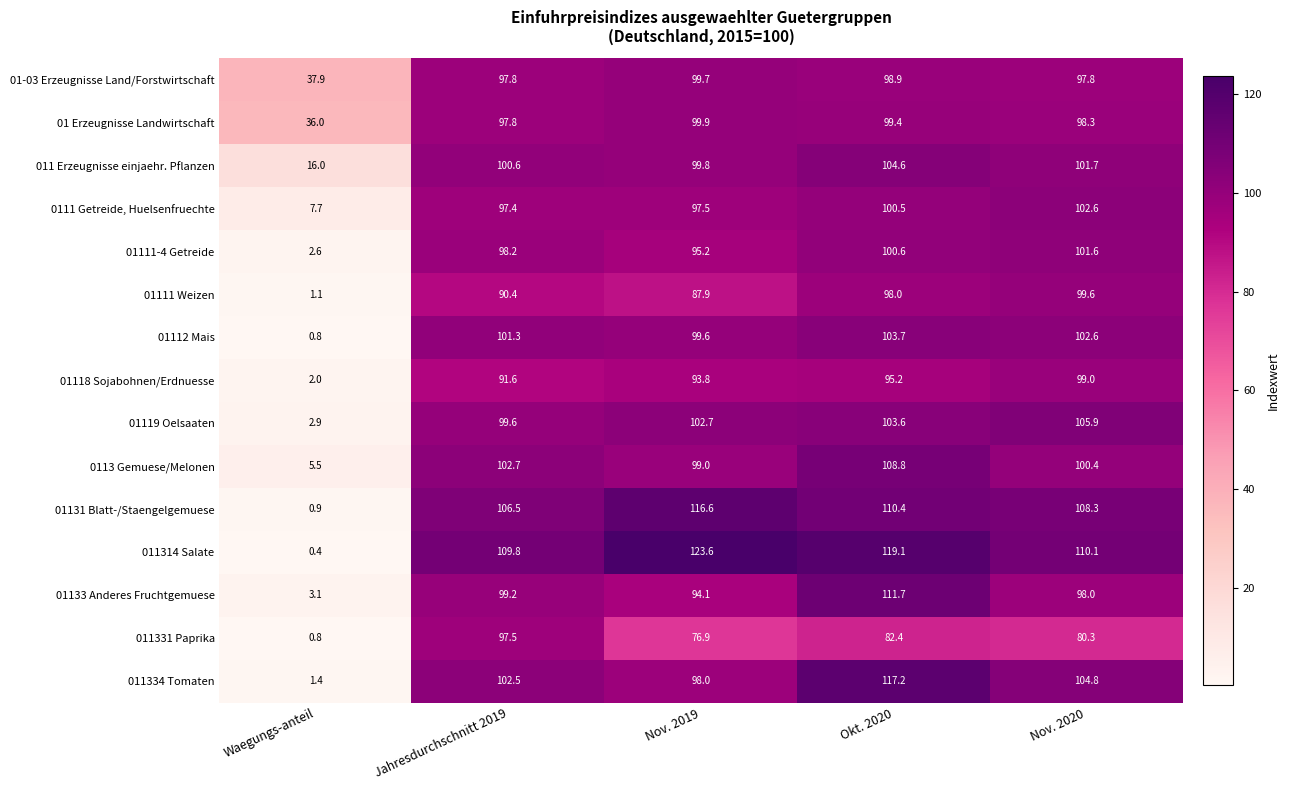

At how many categories does at least one series exceed 68?

4